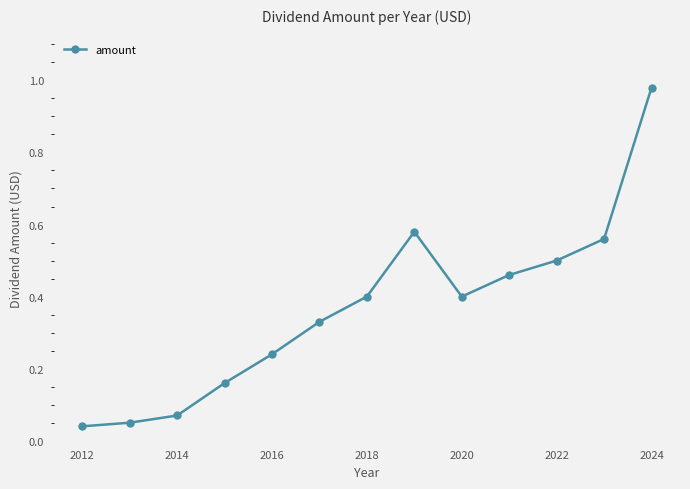

What is the sum of all values?

4.8